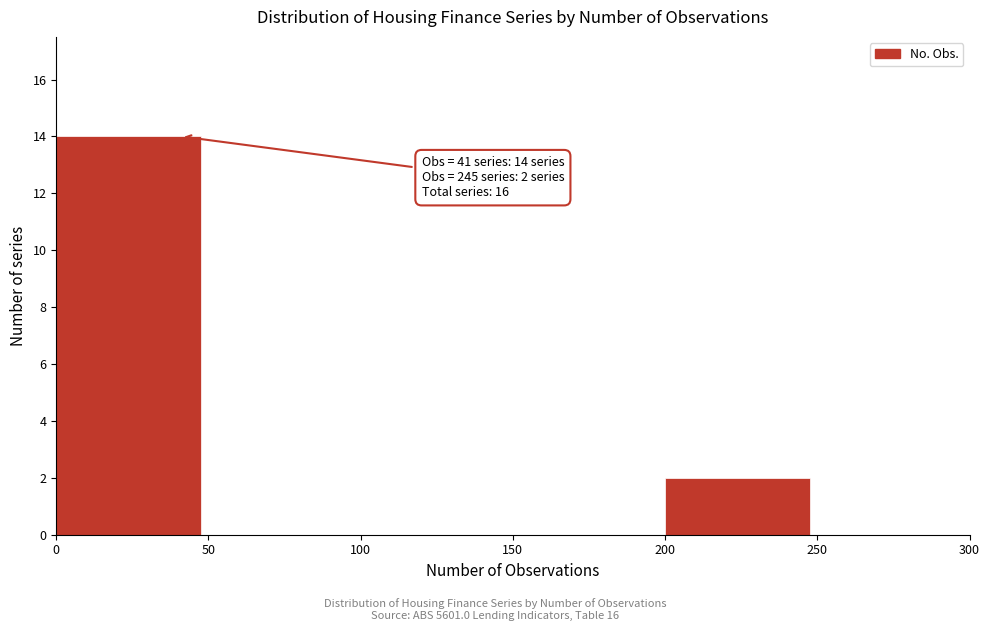

Over which range of the x-axis is the bar tallest?

0 to 50